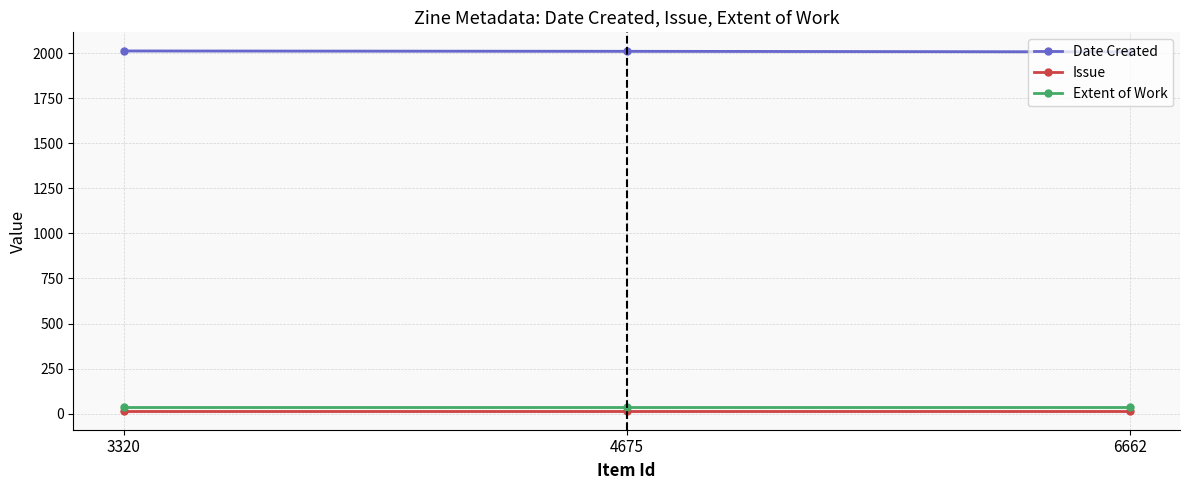

The value of Issue at 4675 is 12. True or false?

True